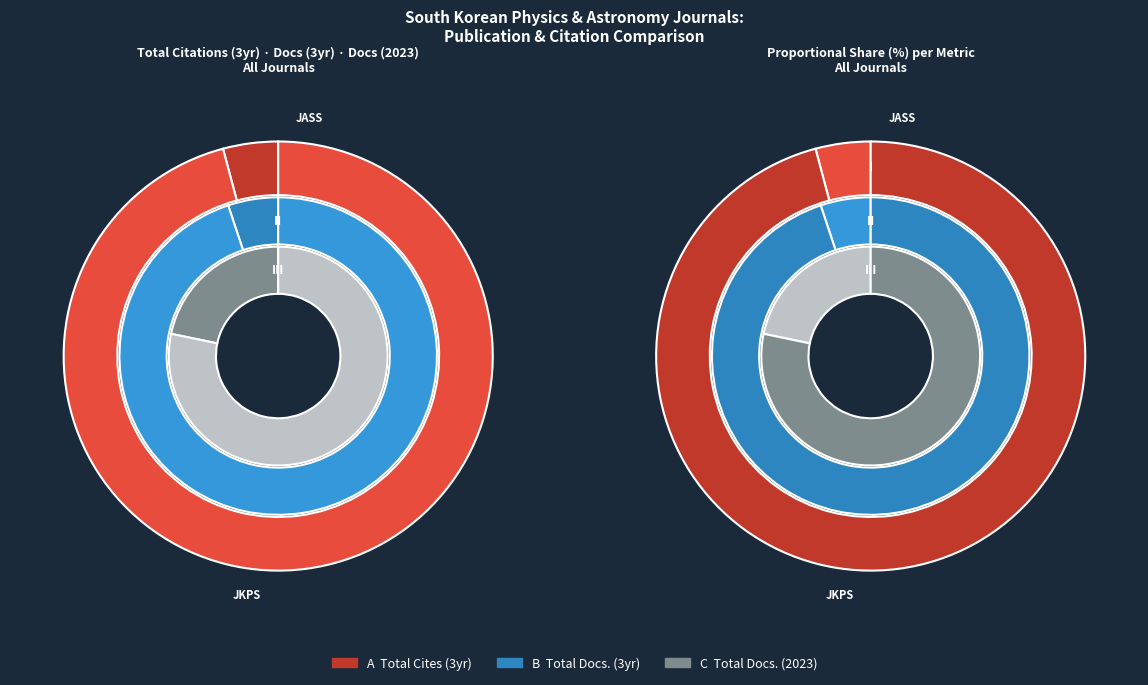

What is the total percentage of Journal of Astronomy and Space Sciences and Journal of the Korean Physical Society?

100.0%